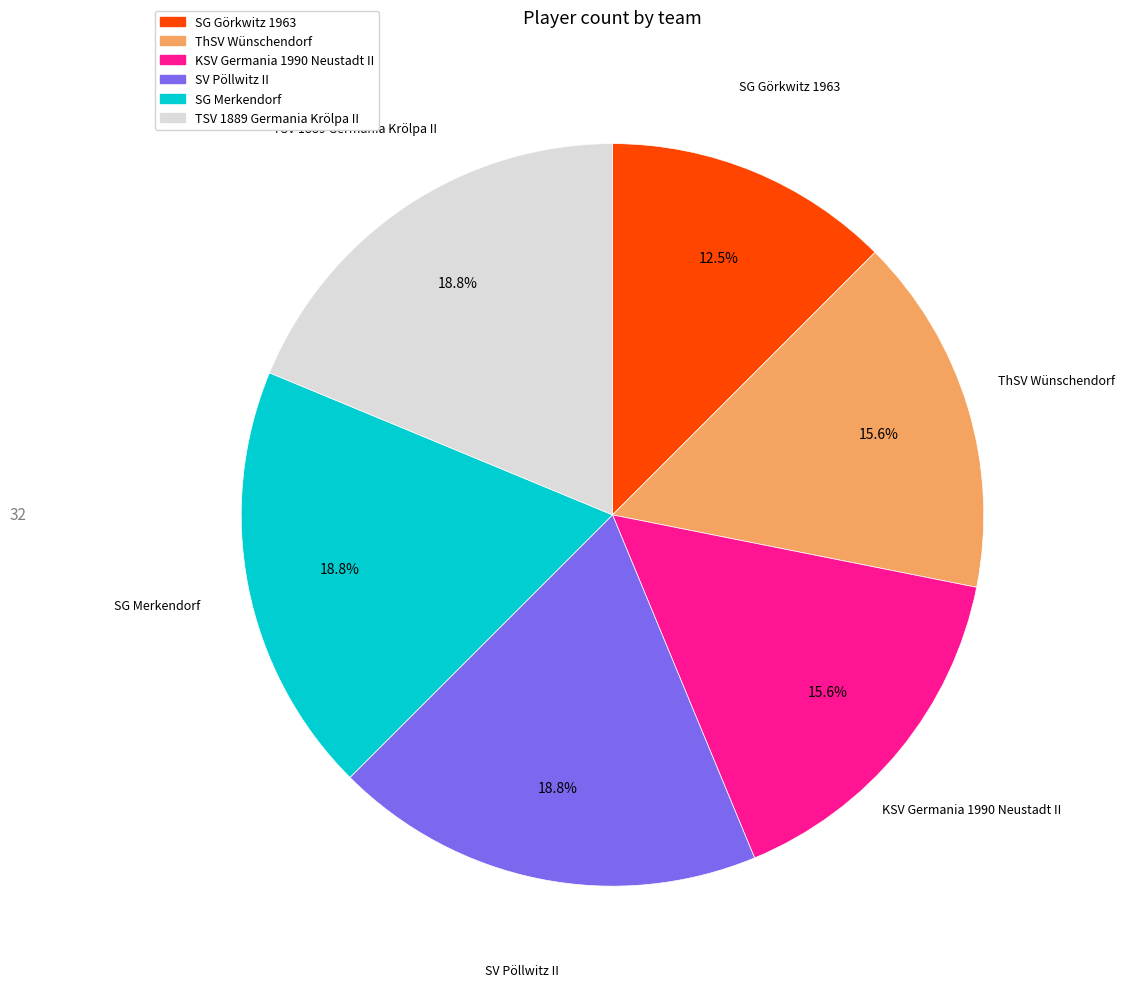

Is there any slice that represents more than half of the pie?

No